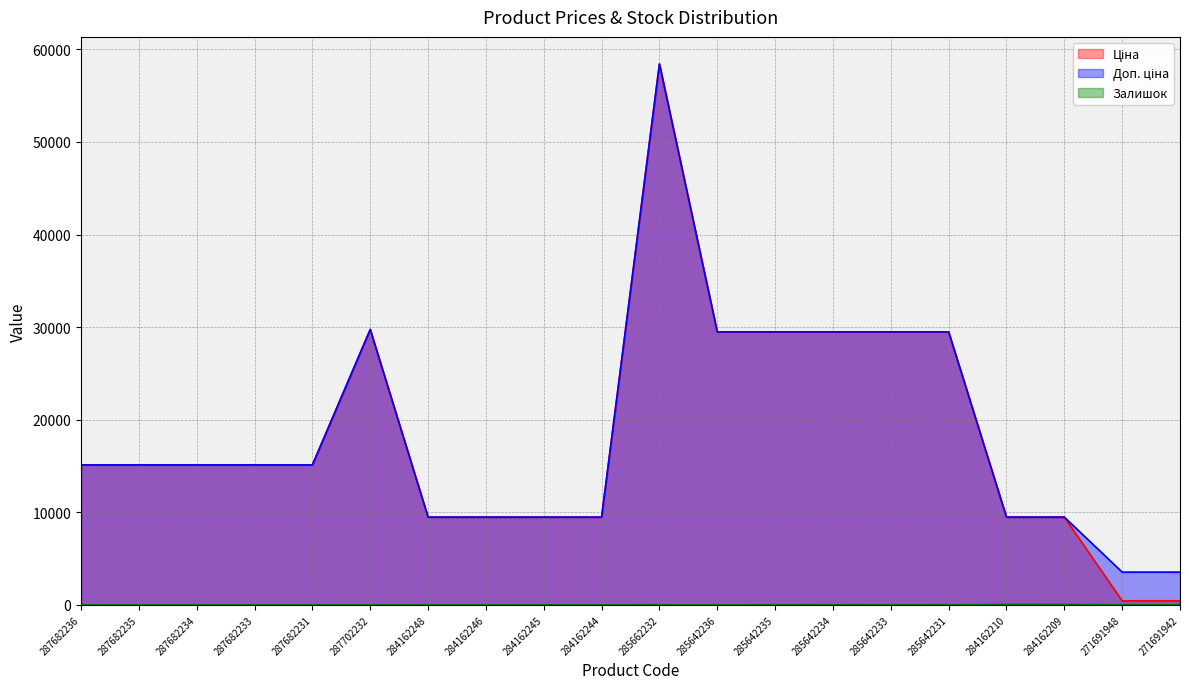

True or false: Ціна has a value of 9480.1 at 284162209.

True